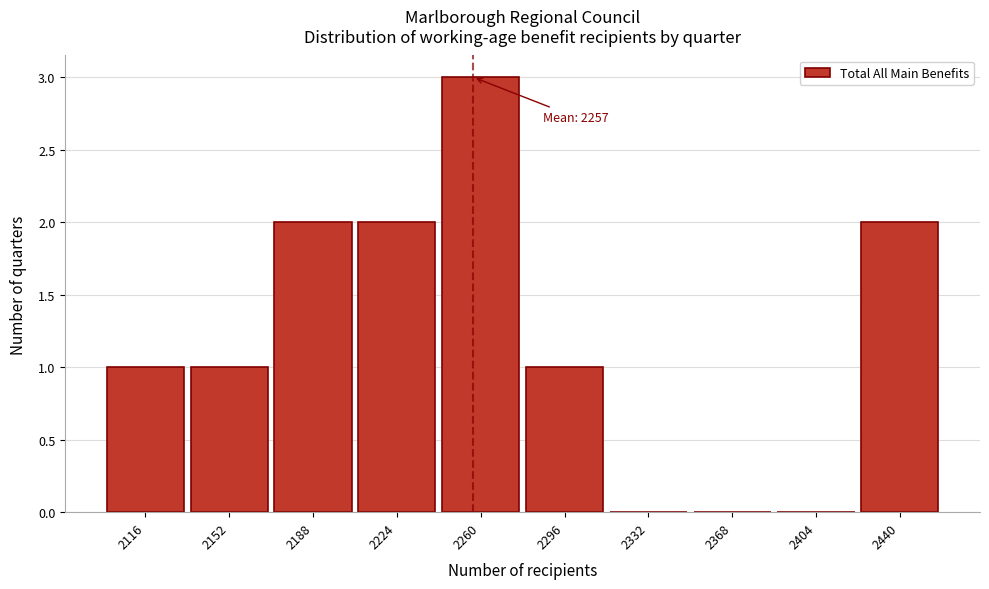

Which range on the x-axis has the tallest bar?

2240 to 2280